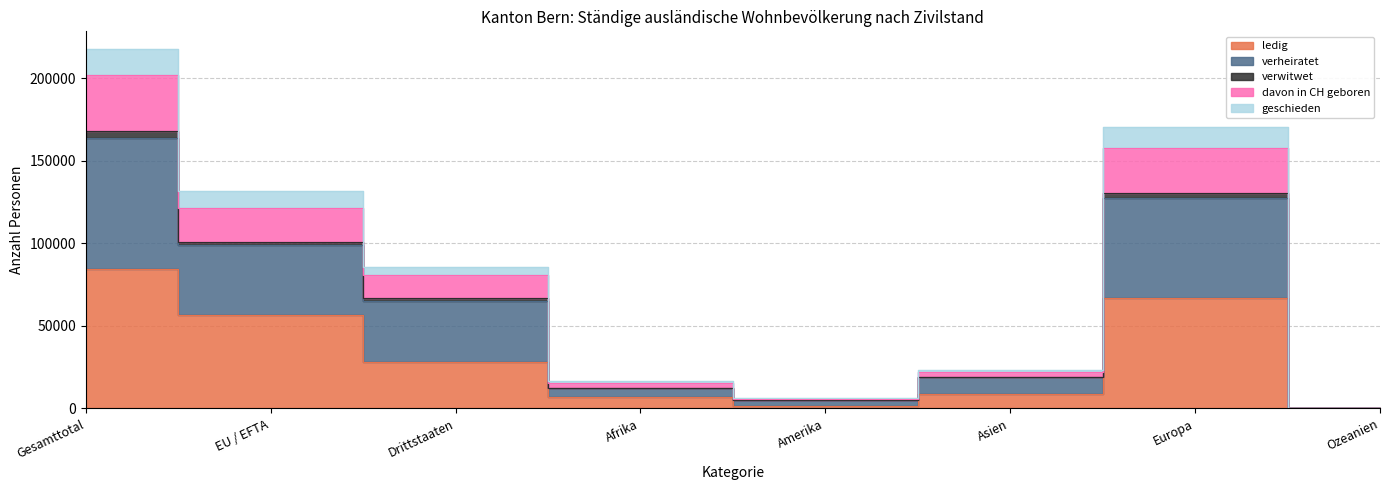

What are all the series names shown in the legend?

ledig, verheiratet, verwitwet, davon_in_CH_geboren, geschieden